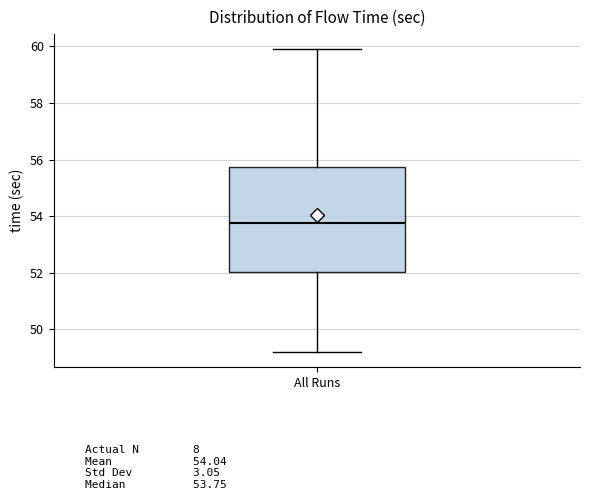

Where does the lower whisker of the box for All Runs end on the y-axis? The values are not printed on the chart, so give them approximately, as read against the axis.

49.2